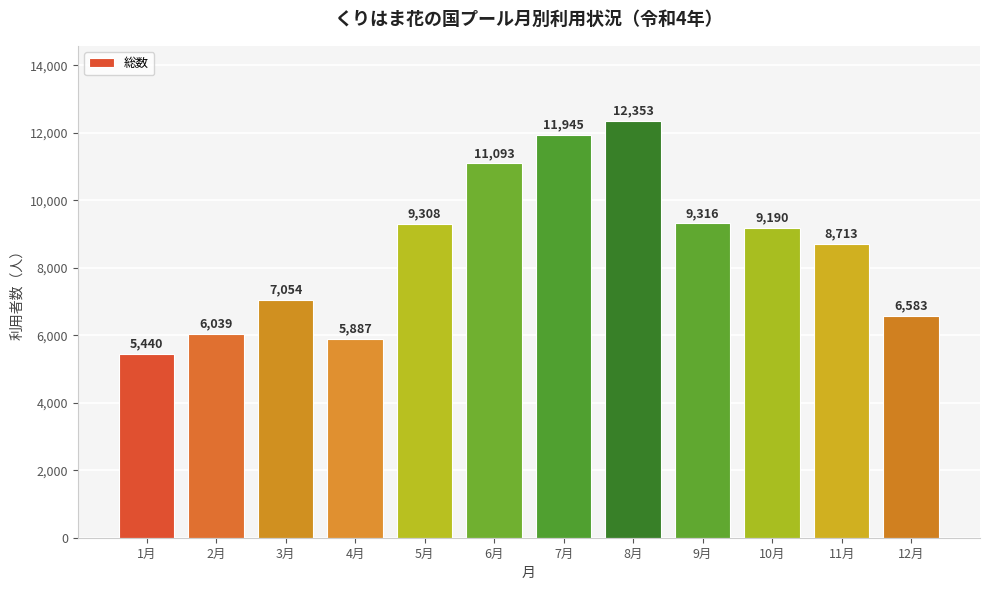

How many values are below 9190?

6